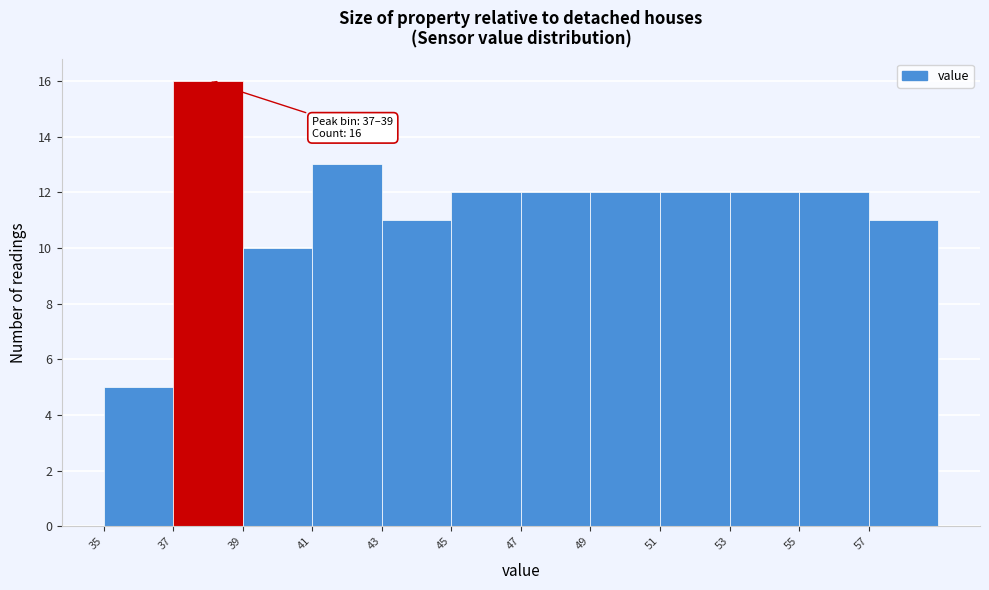

Which range on the x-axis has the tallest bar?

37 to 39